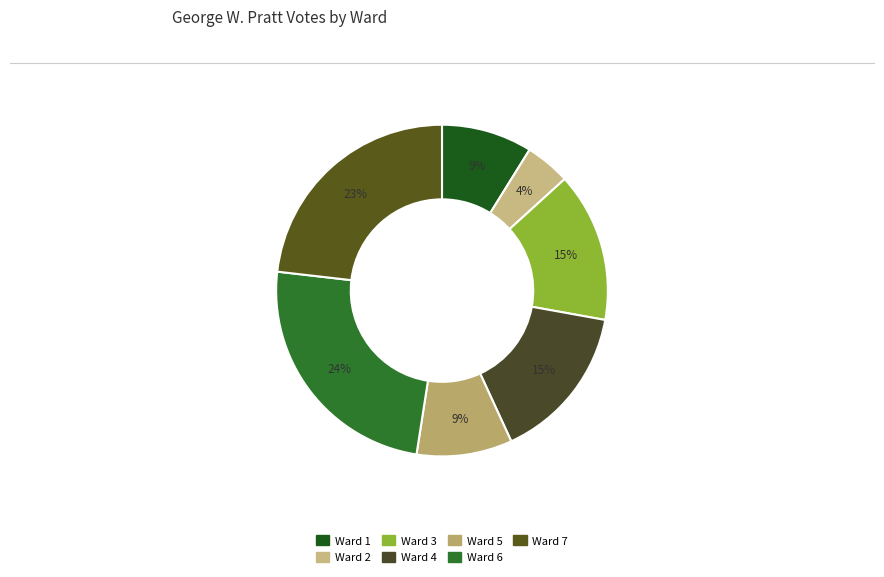

To the nearest percent, what percentage of the pie is Ward 3?

15%